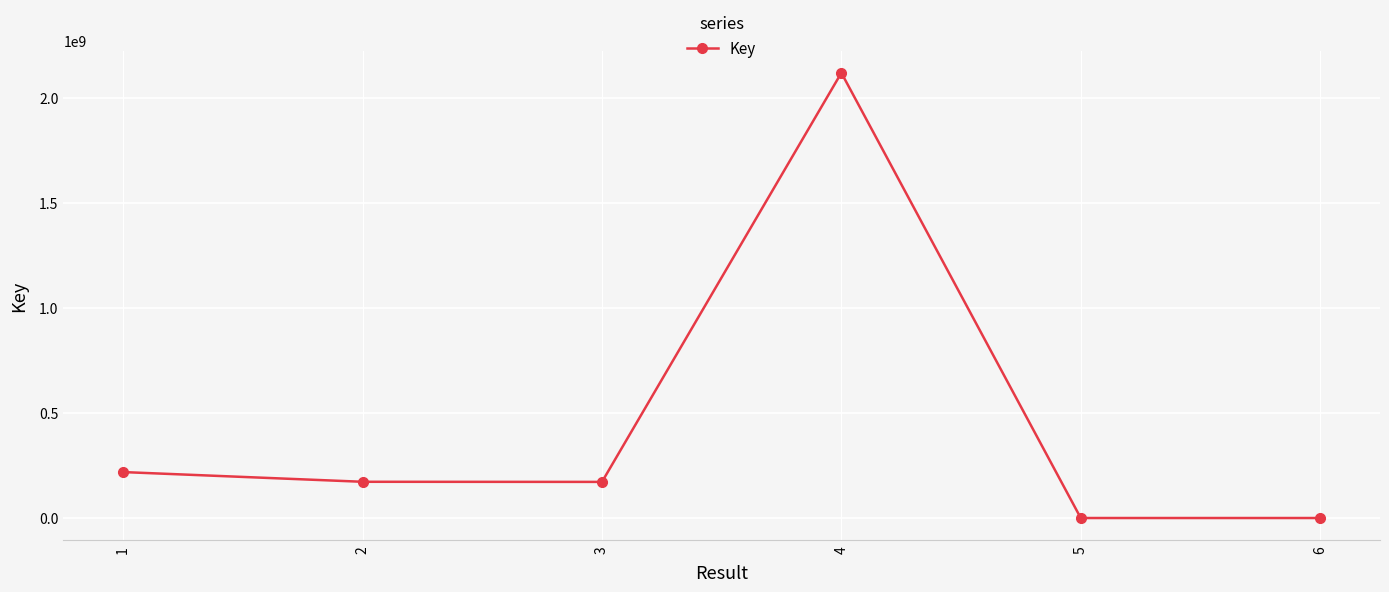

What is the change in value from 1 to 3?

-46732745